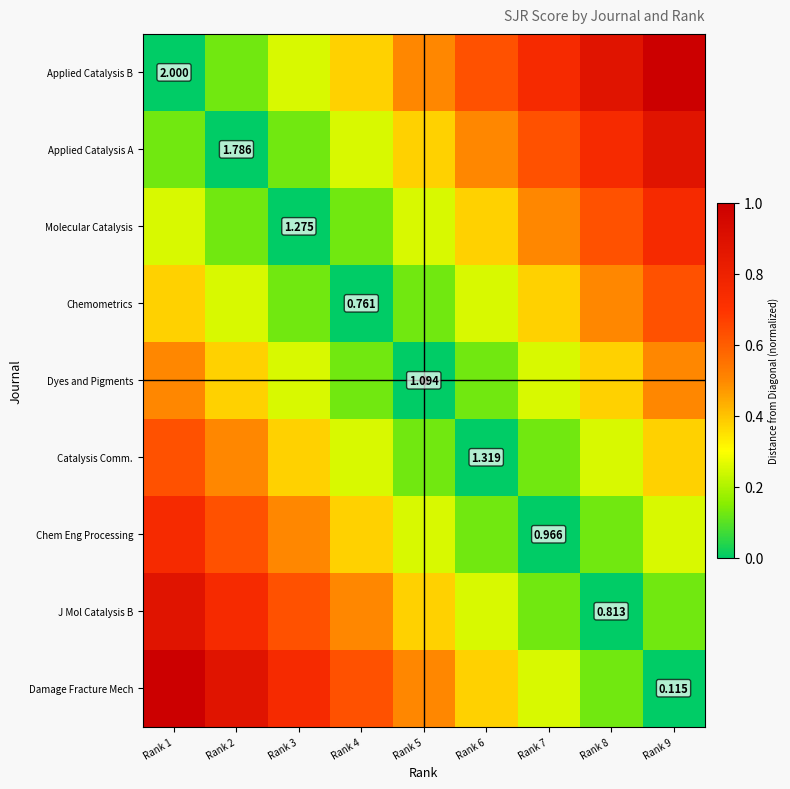

At which category is the sum across all series the highest?

Rank 1